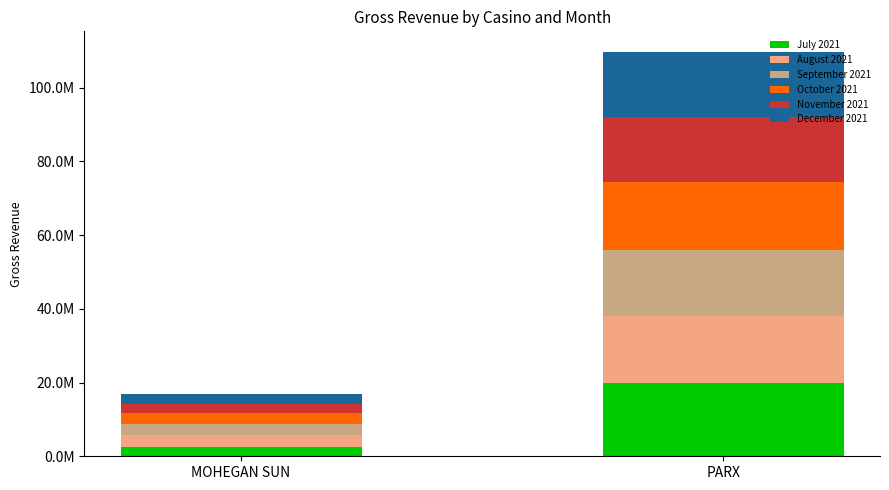

Are the bars horizontal?

No